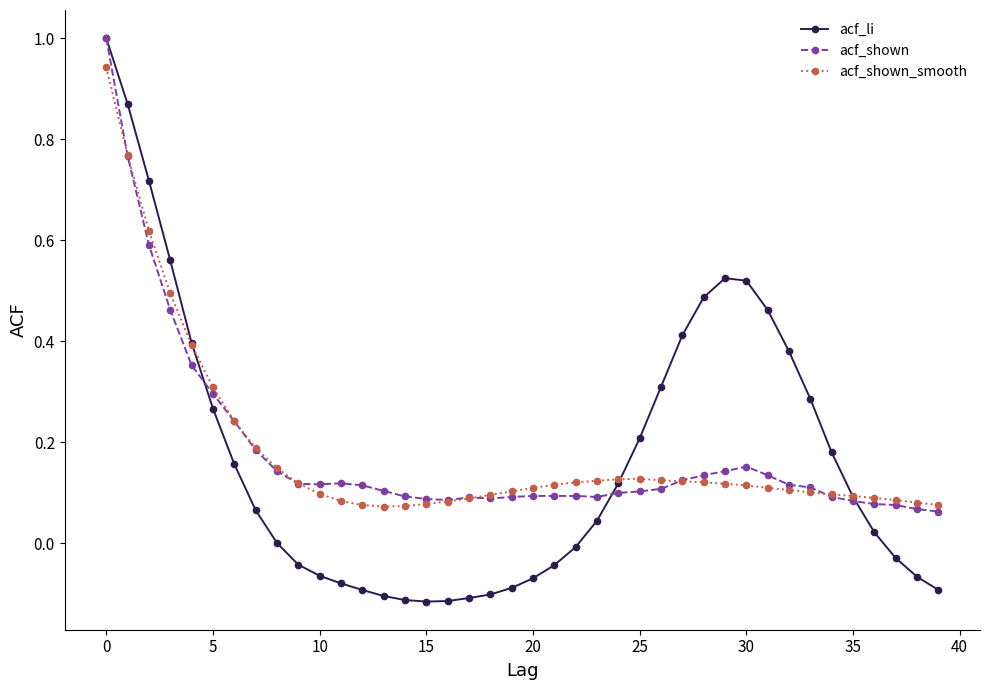

Which series has the largest range (max minus min)?

acf_li